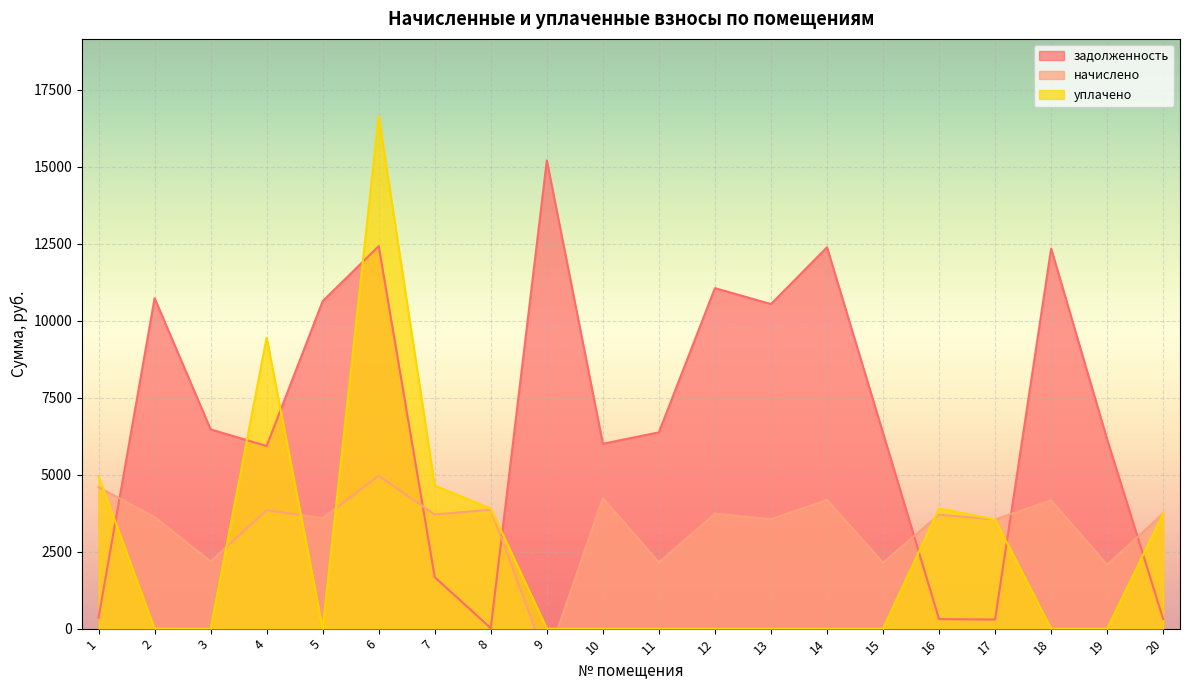

At which category does начислено reach its first local peak?

4